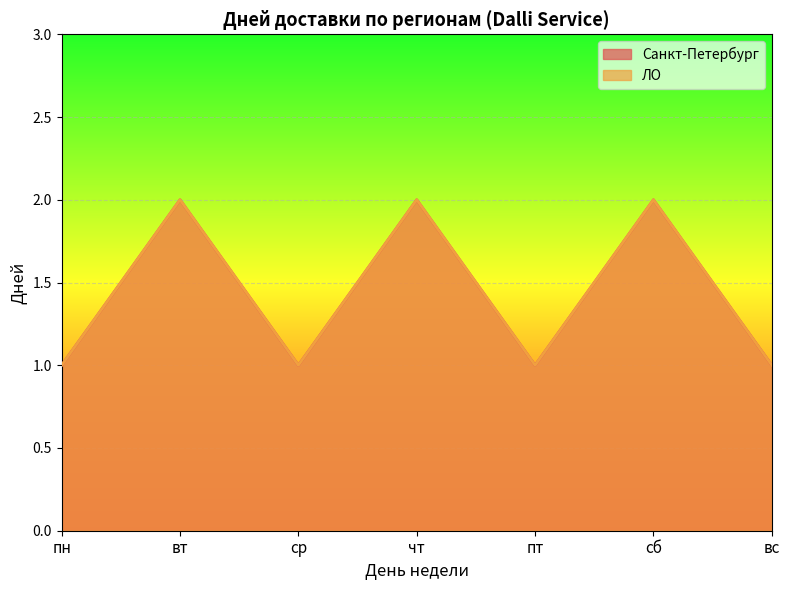

Which series has the widest spread of values?

Санкт-Петербург